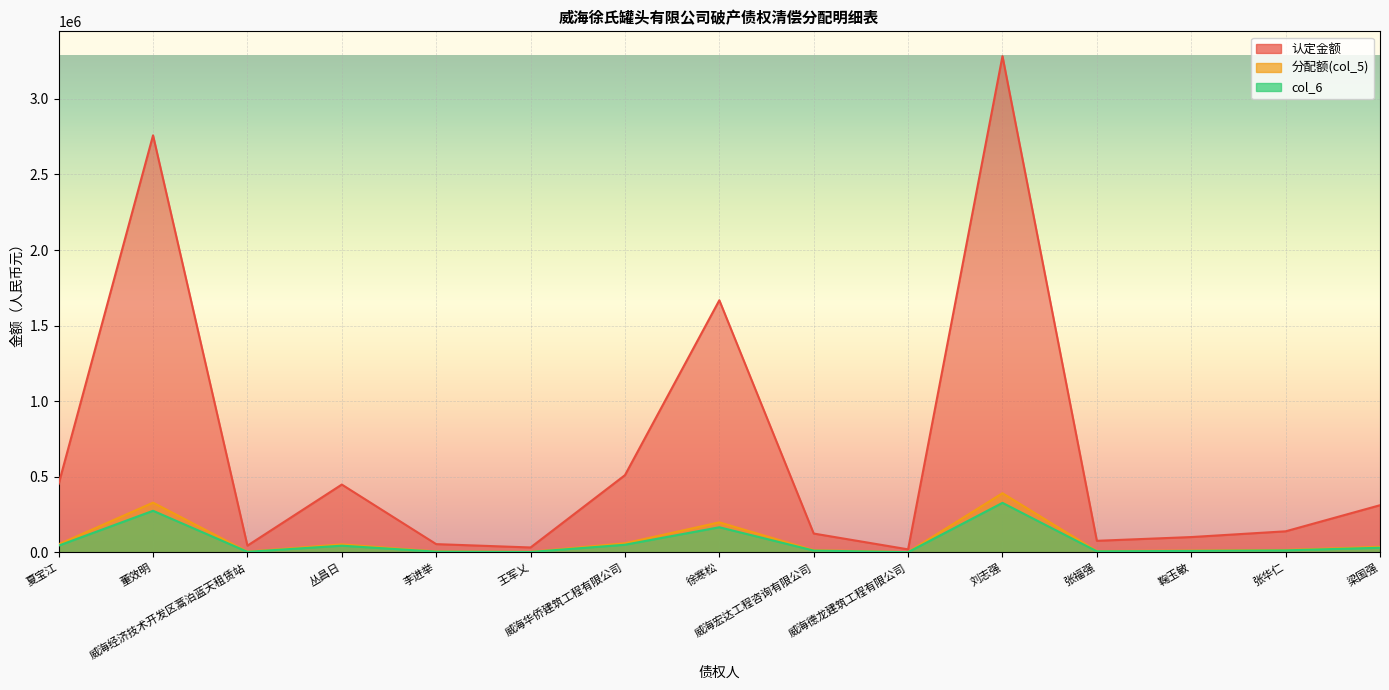

True or false: 分配额(col_5) has more than 0 points higher than both neighbors.

True